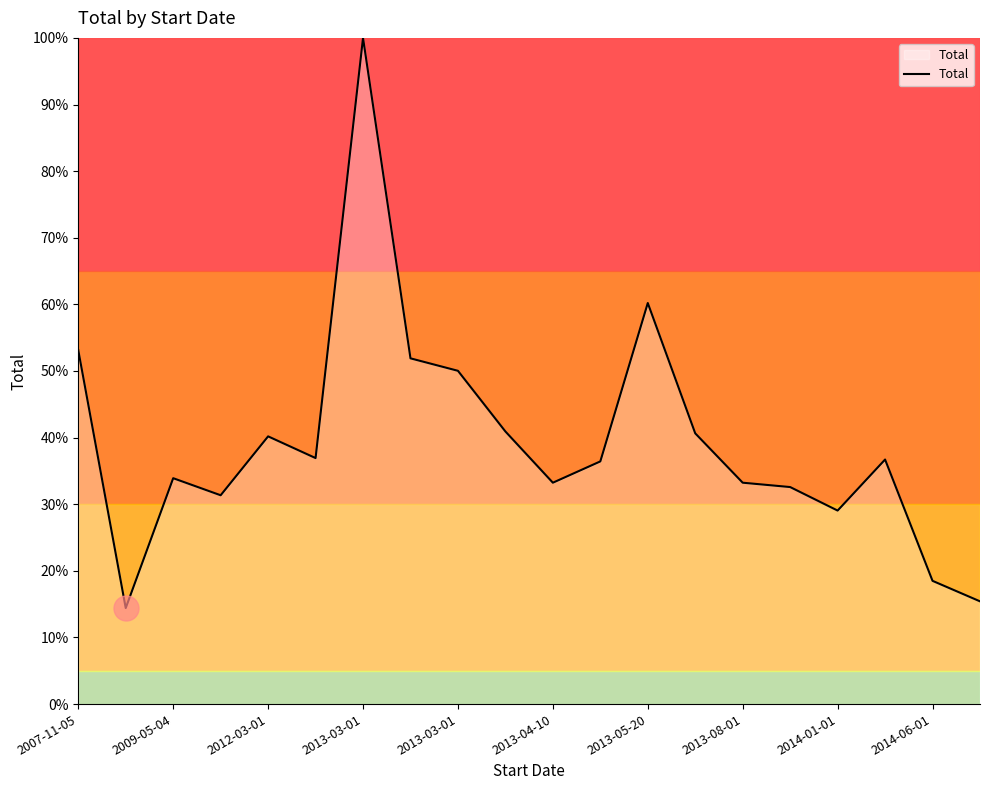

What is the maximum value shown in the chart?

100.0